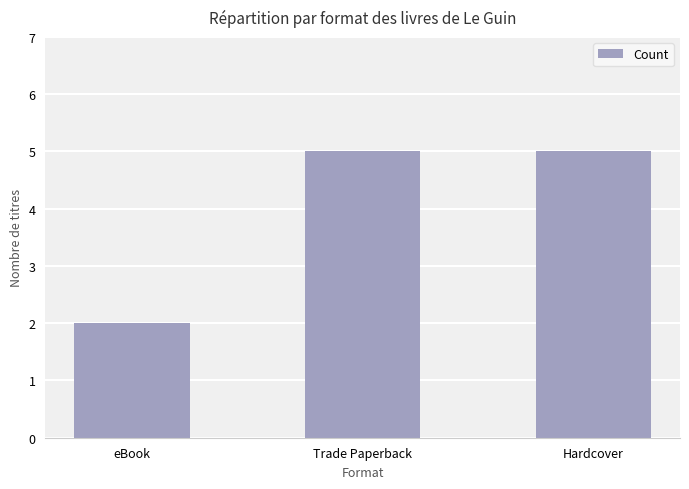

What is the value of the 1st bar from the left?

2